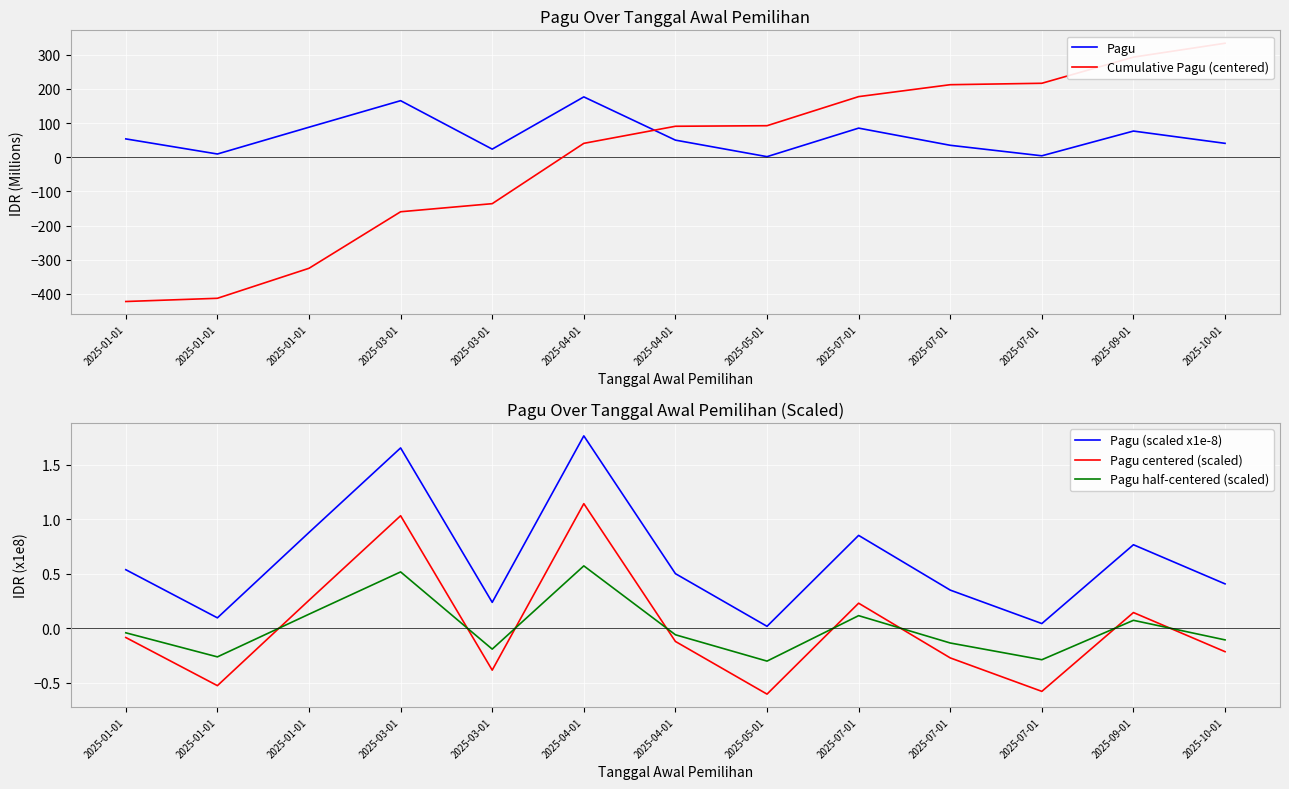

Is the value of Pagu (scaled x1e-8) at 2025-03-01 greater than the value of Pagu half-centered (scaled) at 2025-01-01?

Yes